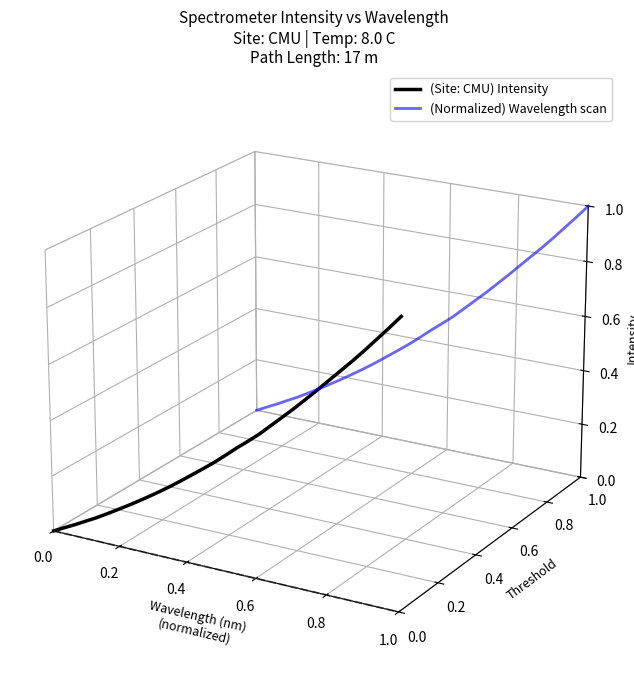

How many positive values does the (Normalized) Wavelength scan series have?

21